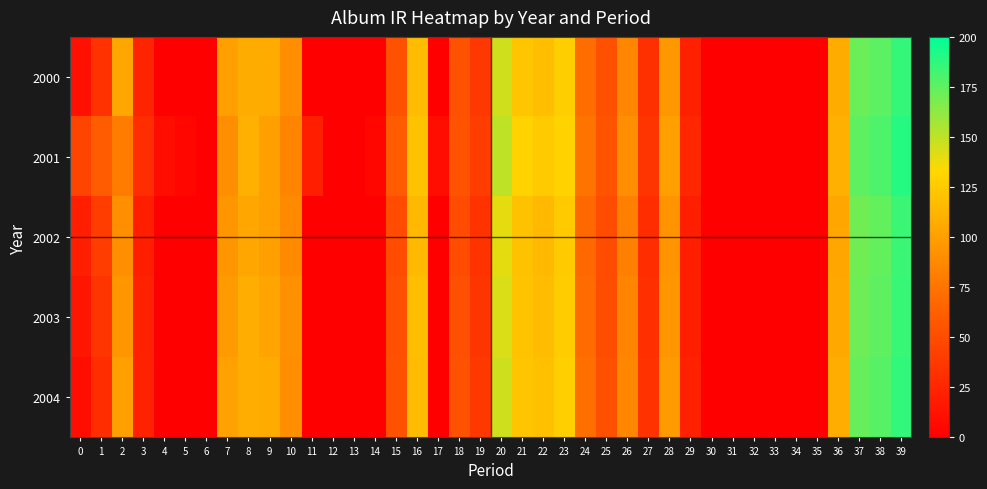

Between 31 and 22, which is larger?

22